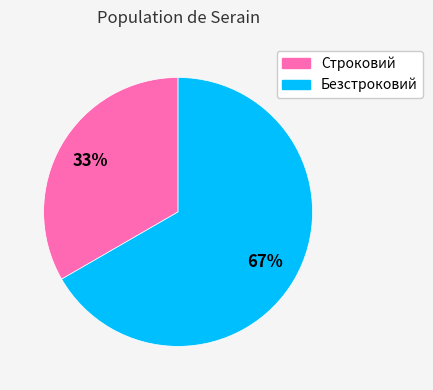

To the nearest percent, what is the combined percentage of Безстроковий and Строковий?

100%